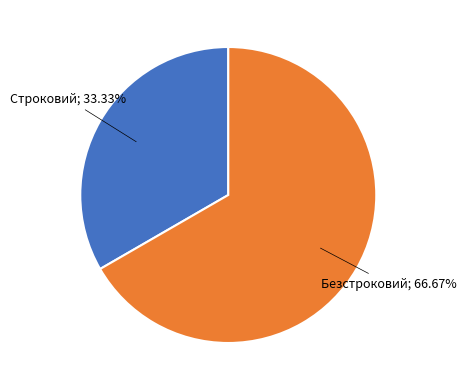

Is there a majority slice in this chart?

Yes